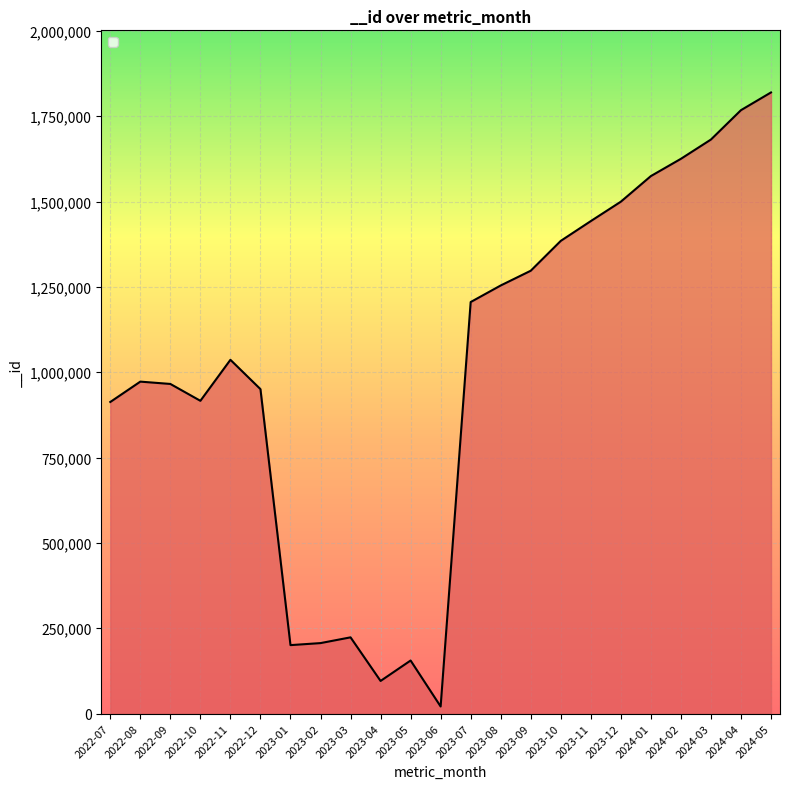

At which category does the chart reach its minimum across all series?

2023-06